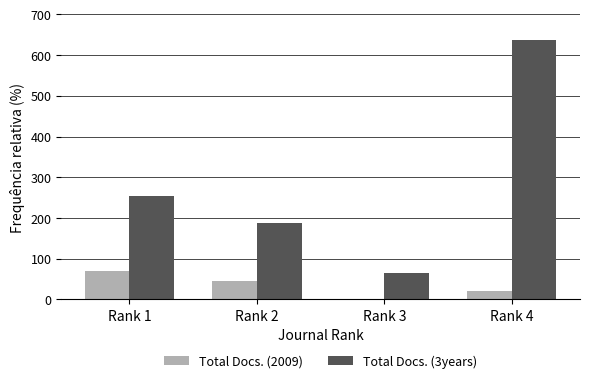

How many data points does each series have?

4